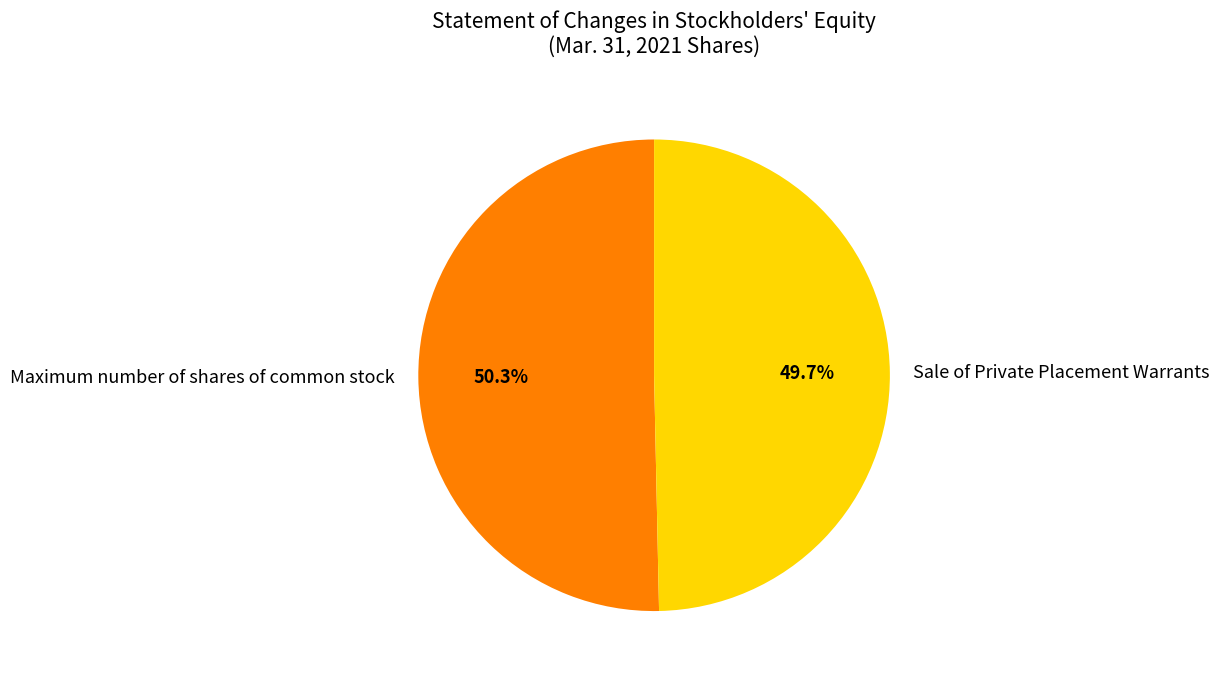

What is the smallest slice in the pie chart?

Sale of Private Placement Warrants